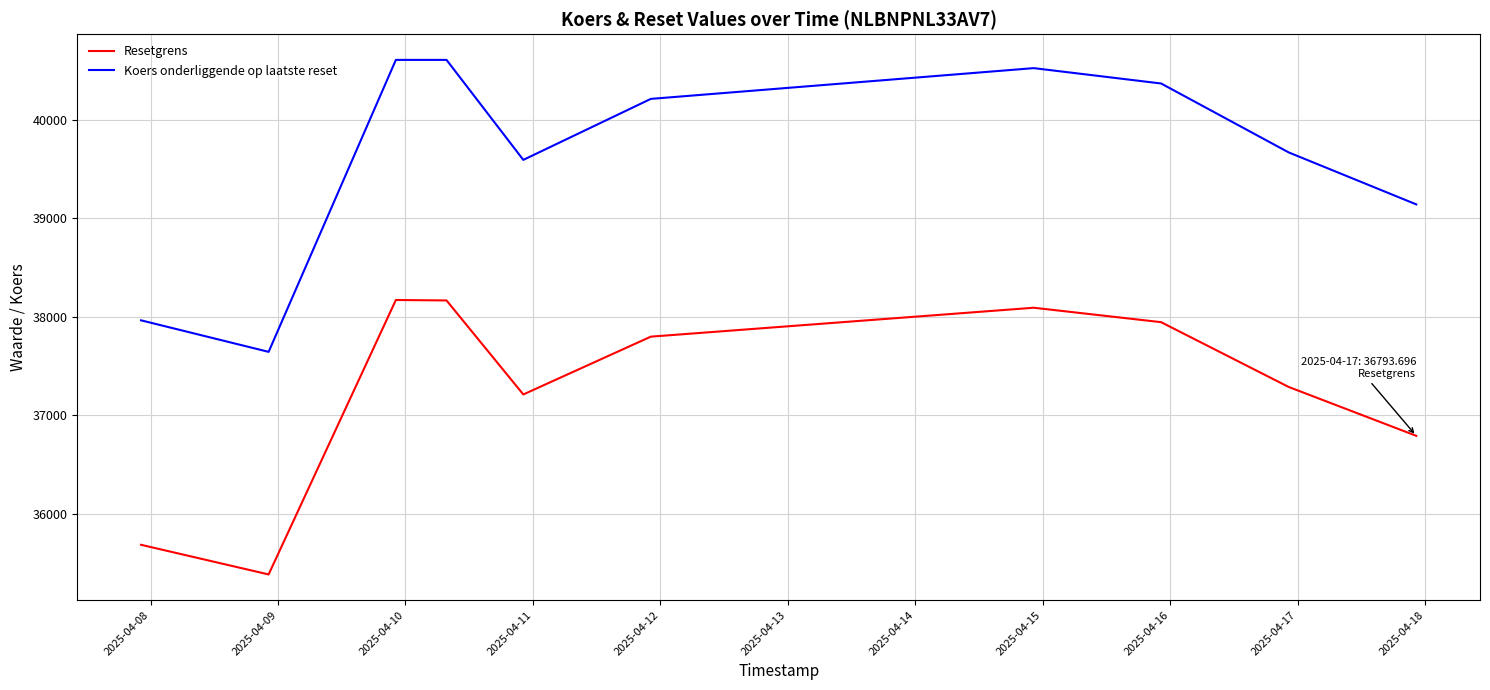

True or false: Resetgrens and Koers onderliggende op laatste reset intersect in this chart.

False